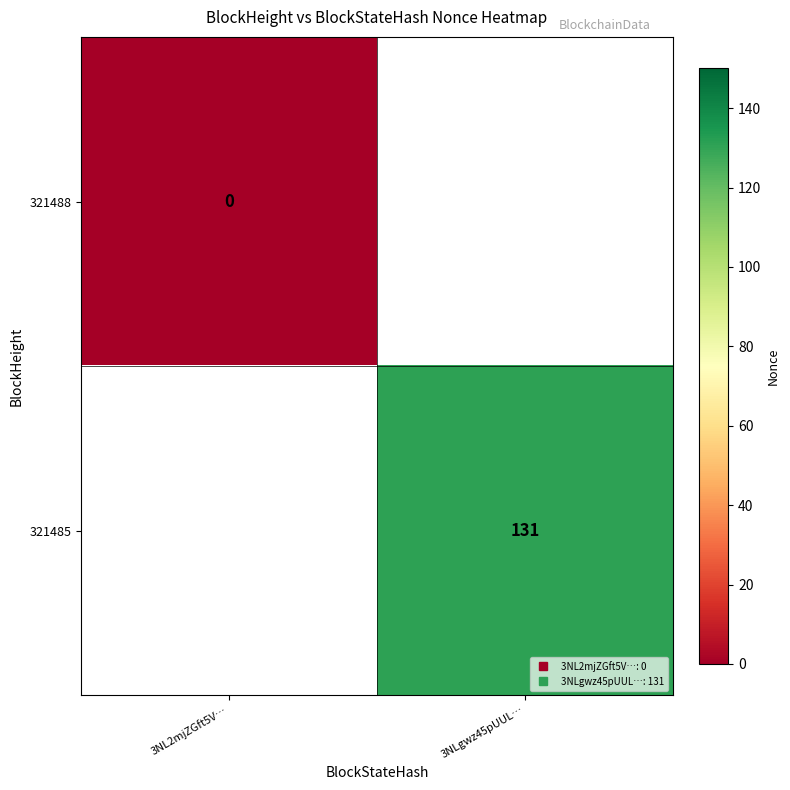

Is it true that 321488 equals 0.0 at 3NL2mjZGft5V…?

True